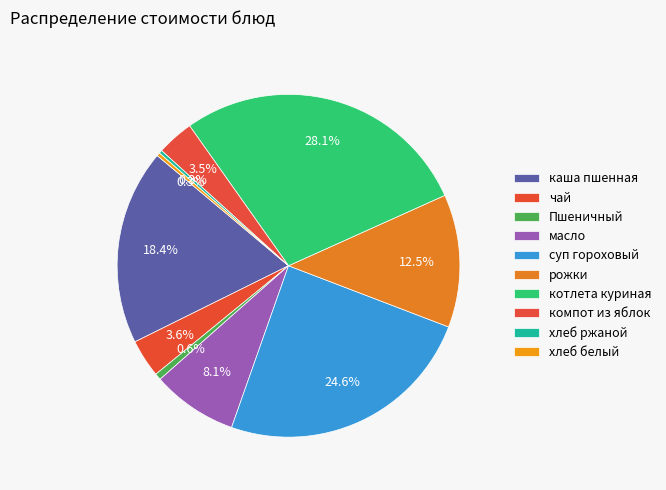

Which has a higher value, котлета куриная or компот из яблок?

котлета куриная